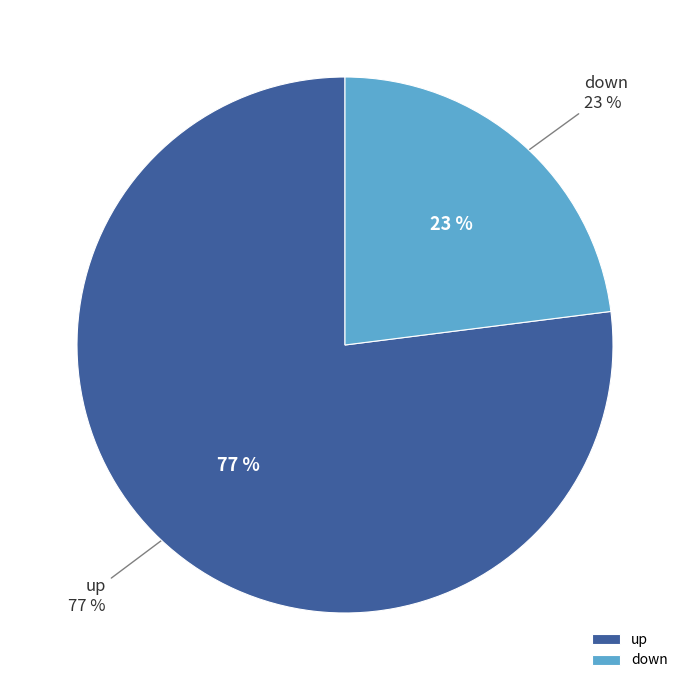

Combined, do down and up account for over 50%?

Yes